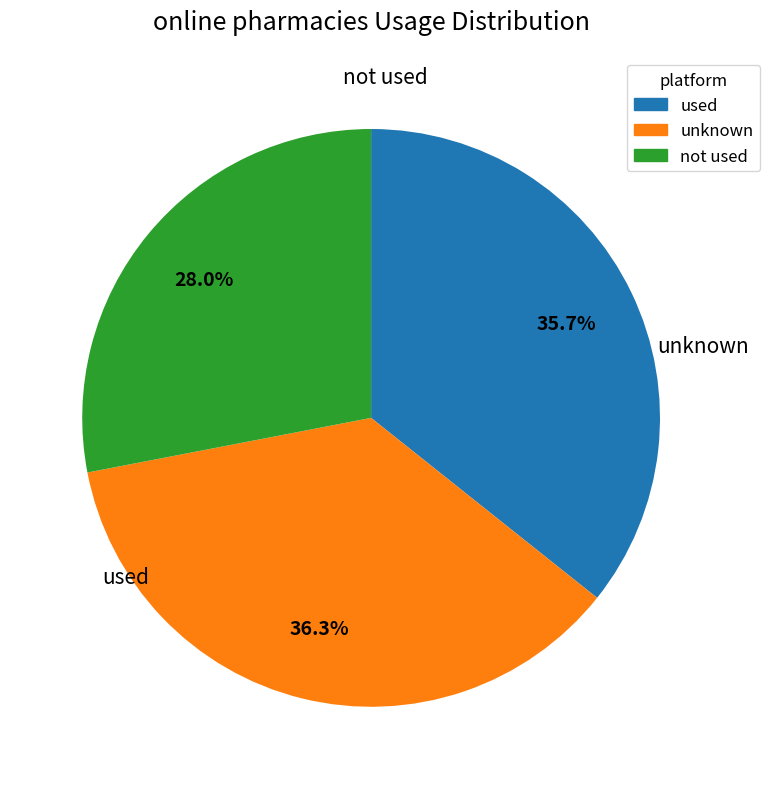

How many slices are in this pie chart?

3